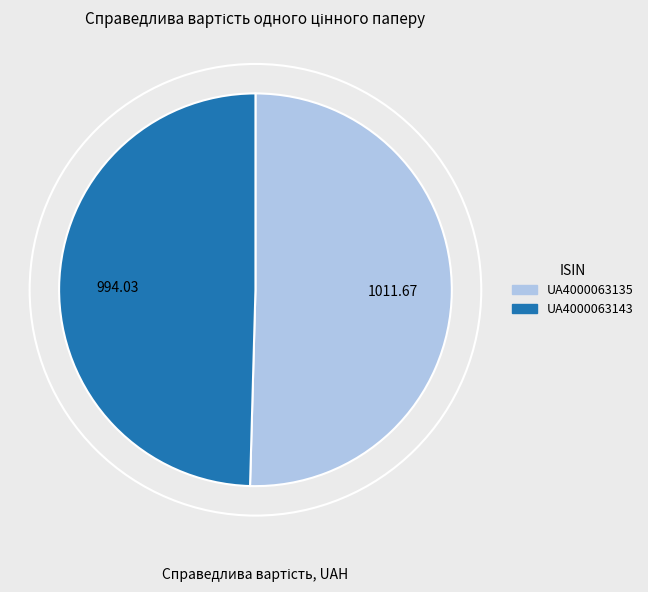

Is the sum of UA4000063143 and UA4000063135 greater than half?

Yes